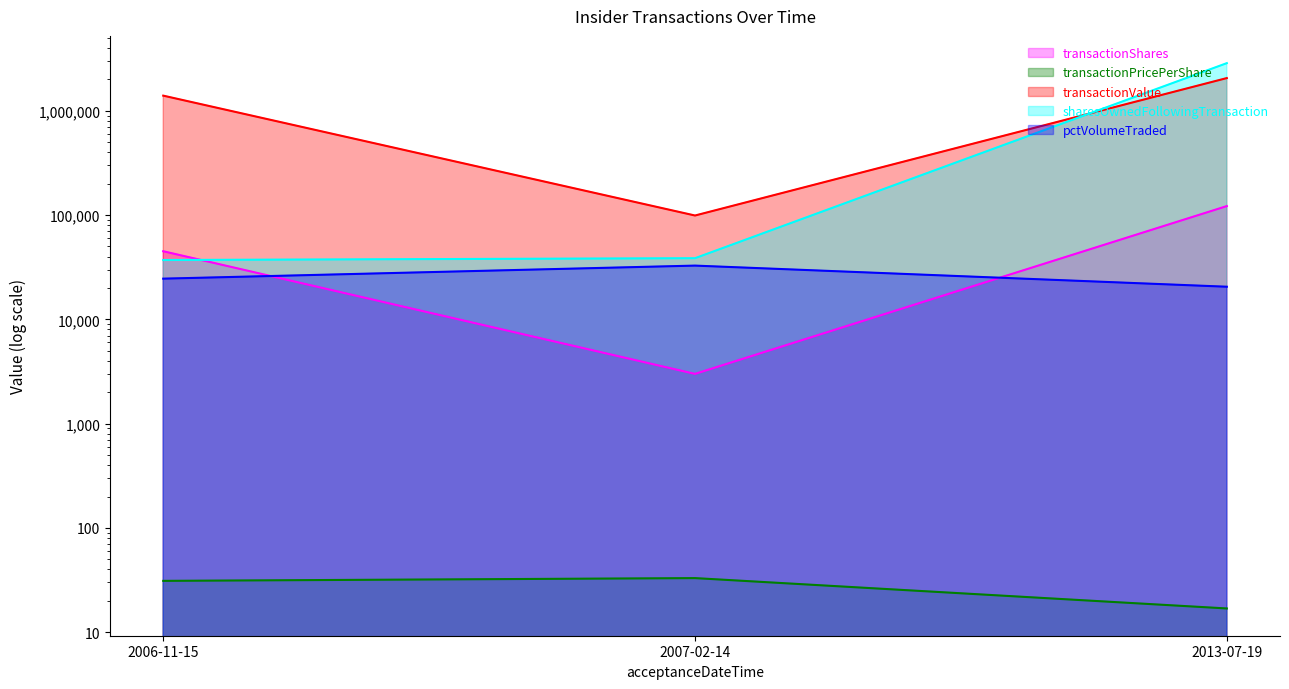

Between 2006-11-15 and 2013-07-19, which series saw the biggest shift?

sharesOwnedFollowingTransaction